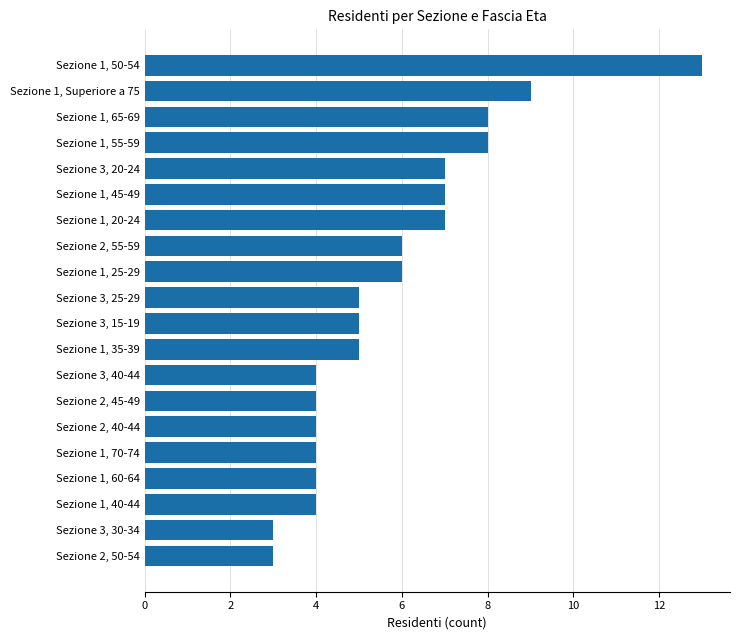

The value at Sezione 2, 45-49 is 7. True or false?

False